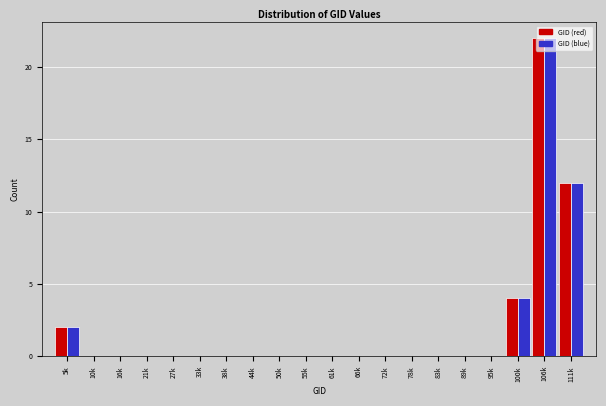

What is the sum of all GID (blue) values?

40